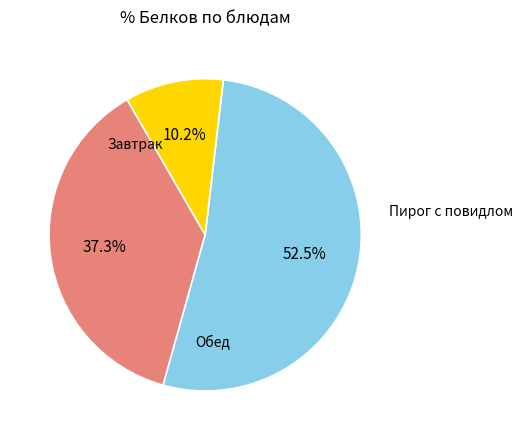

Does any single category account for the majority?

Yes